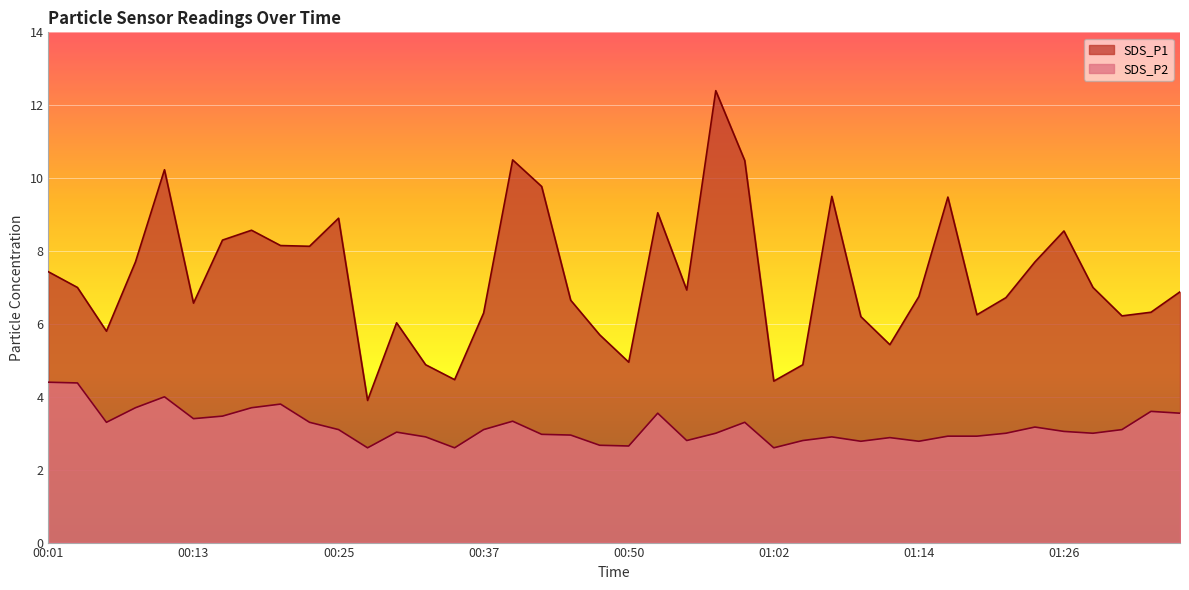

What is the total value across all series at 01:21?

9.7